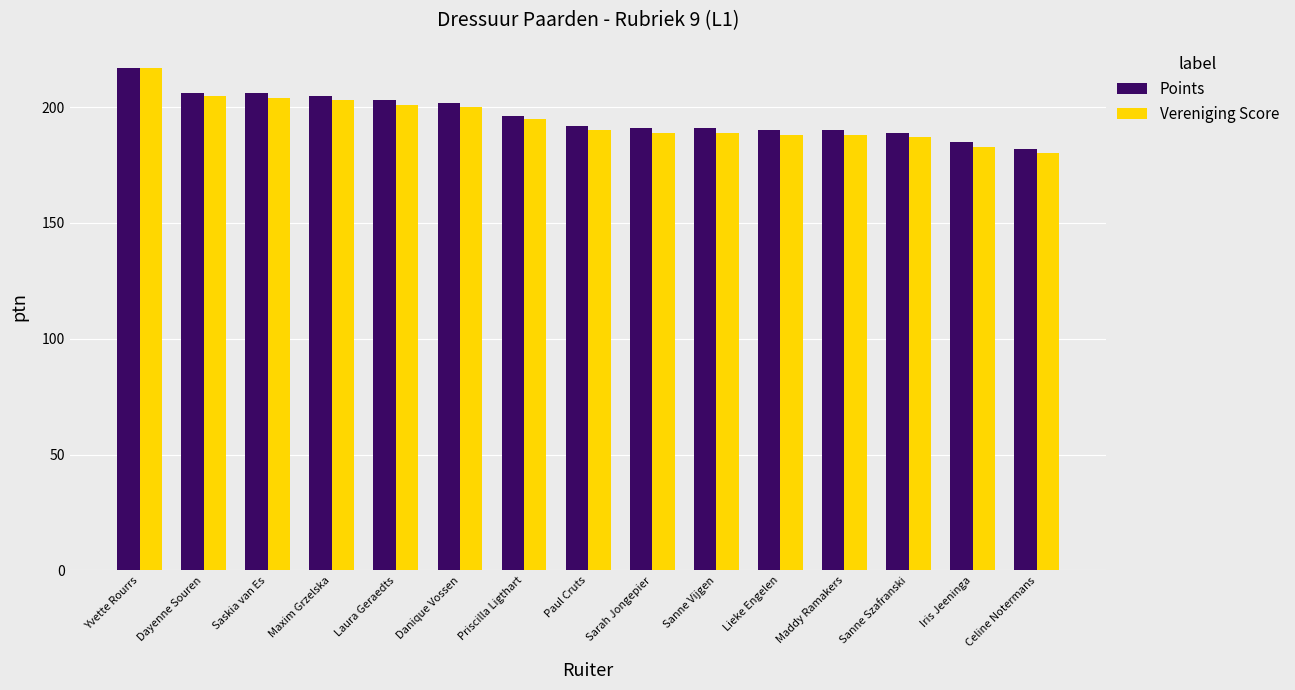

What is the difference between the second highest and minimum values in the Points series?

24